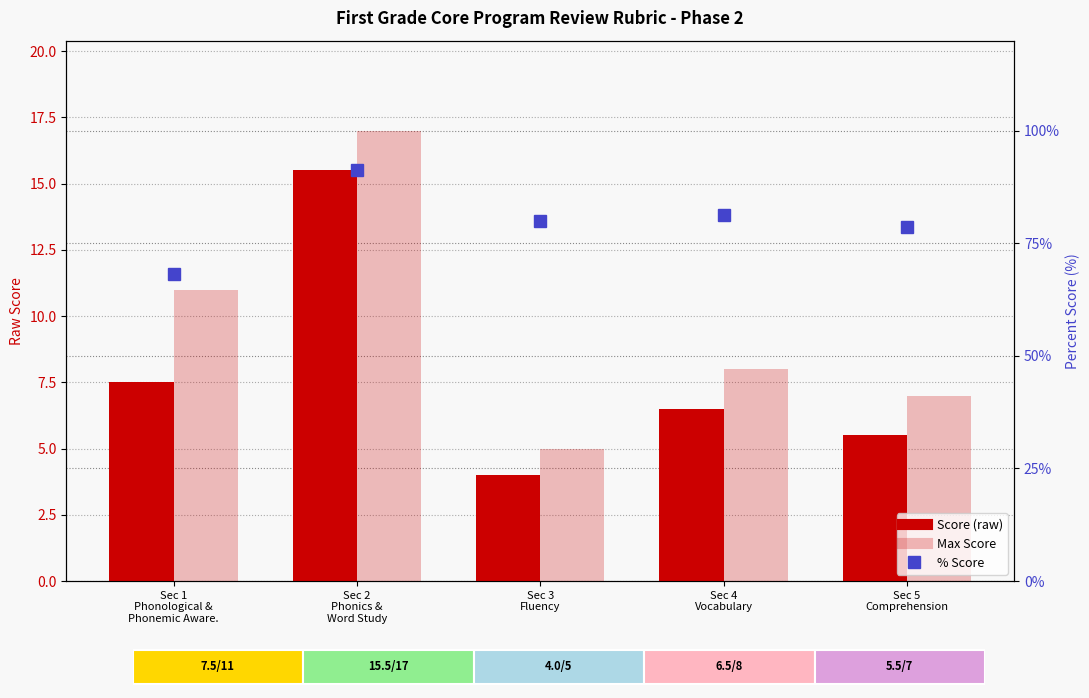

How many data points in Score are above 6?

3